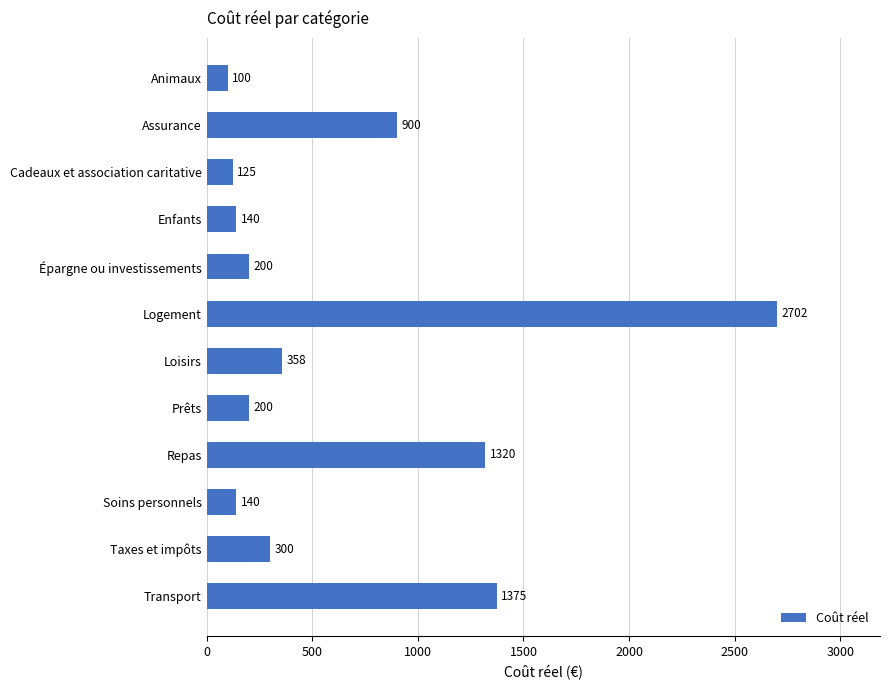

Read the value at Repas.

1320